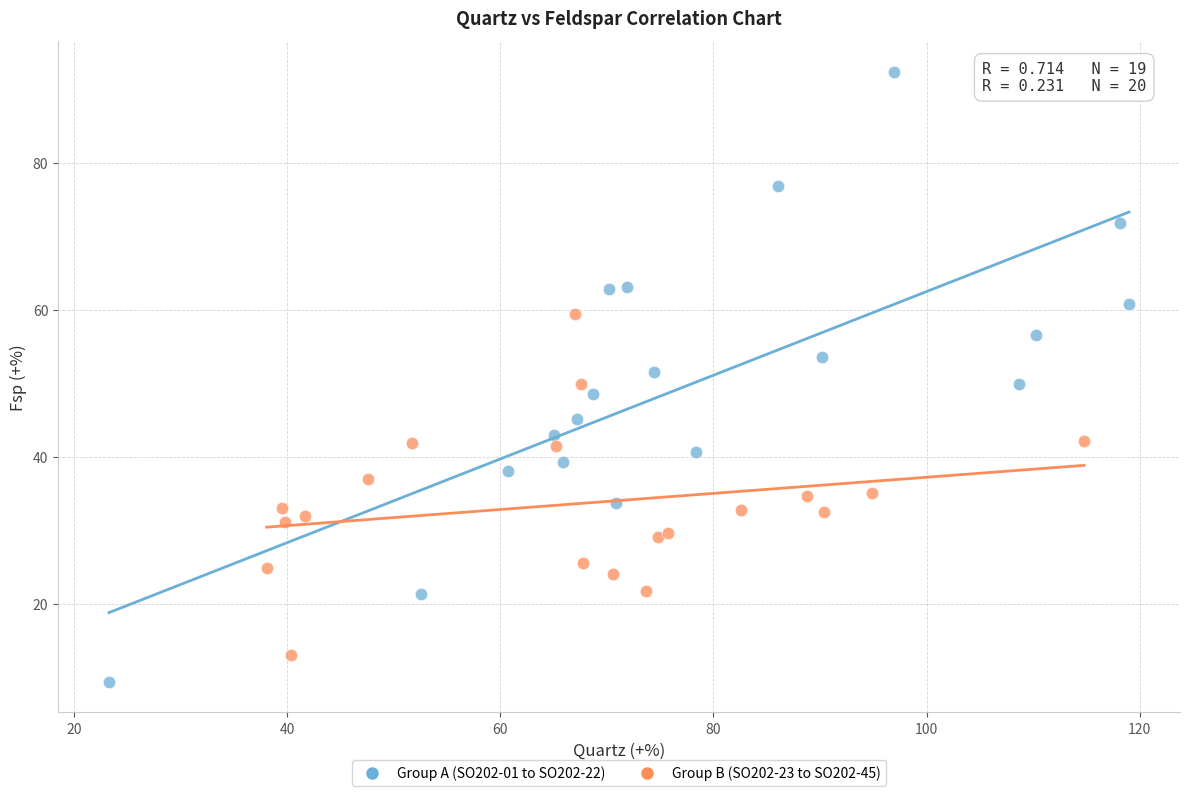

Which series reaches the maximum Y coordinate?

Group A (SO202-01 to SO202-22)